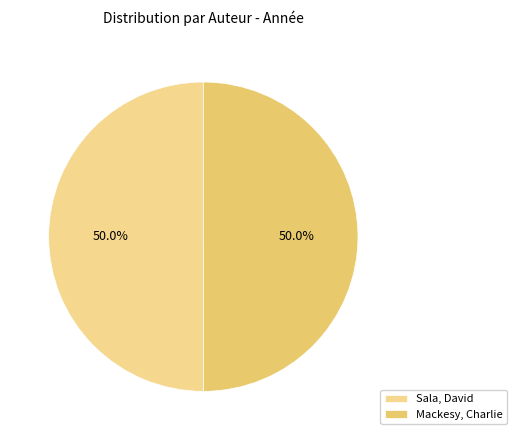

True or false: Mackesy, Charlie accounts for 50% of the total.

True